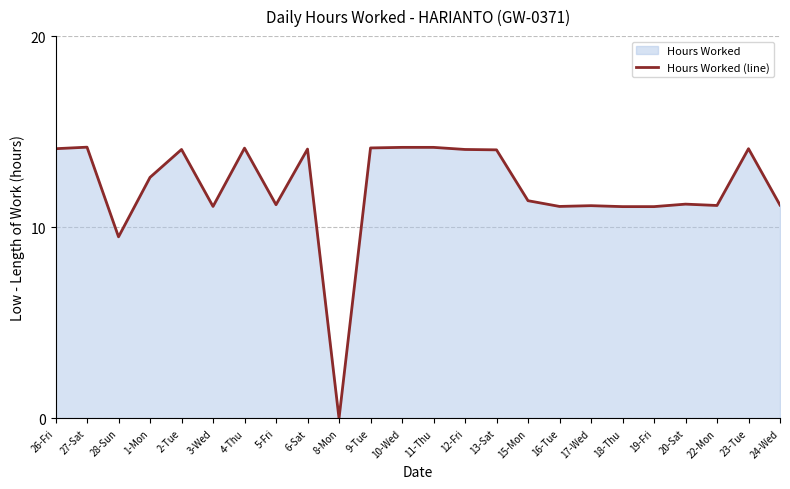

What is the difference between the maximum and second lowest values?

4.7